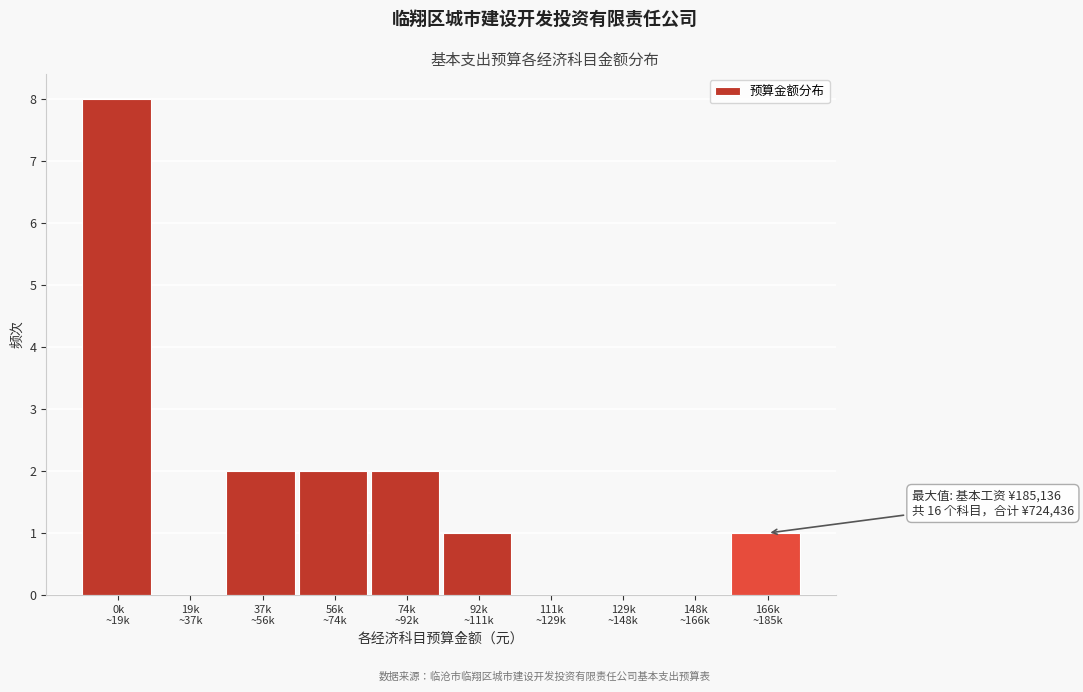

What is the greatest value displayed?

8